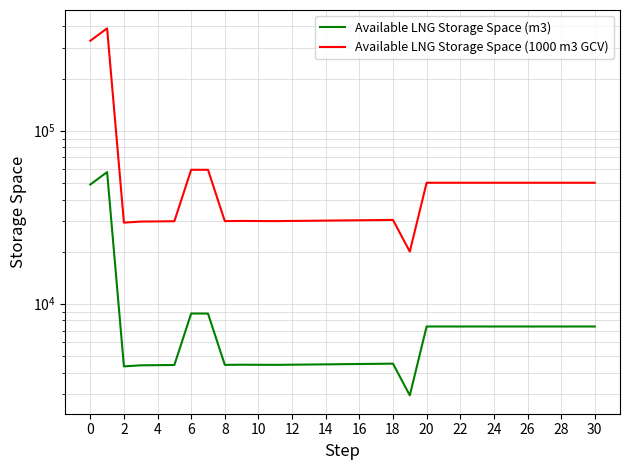

What is the average value of the Available LNG Storage Space (m3) series?

8866